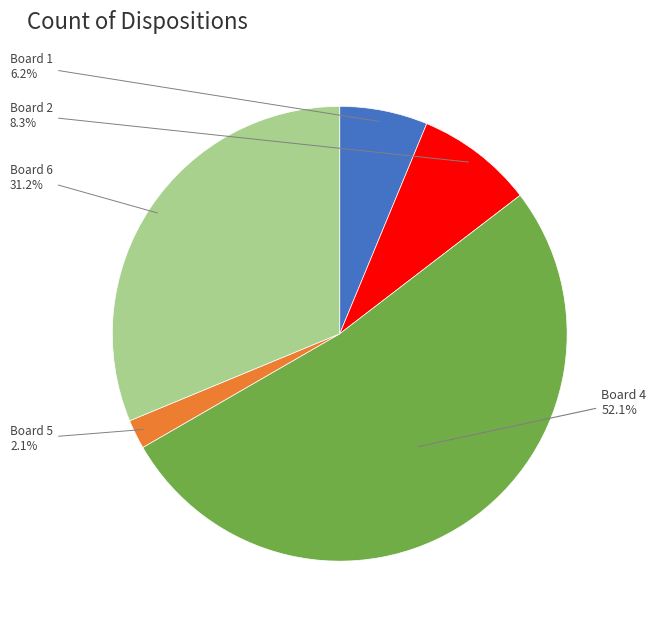

Which has a higher value, Board 6 or Board 1?

Board 6